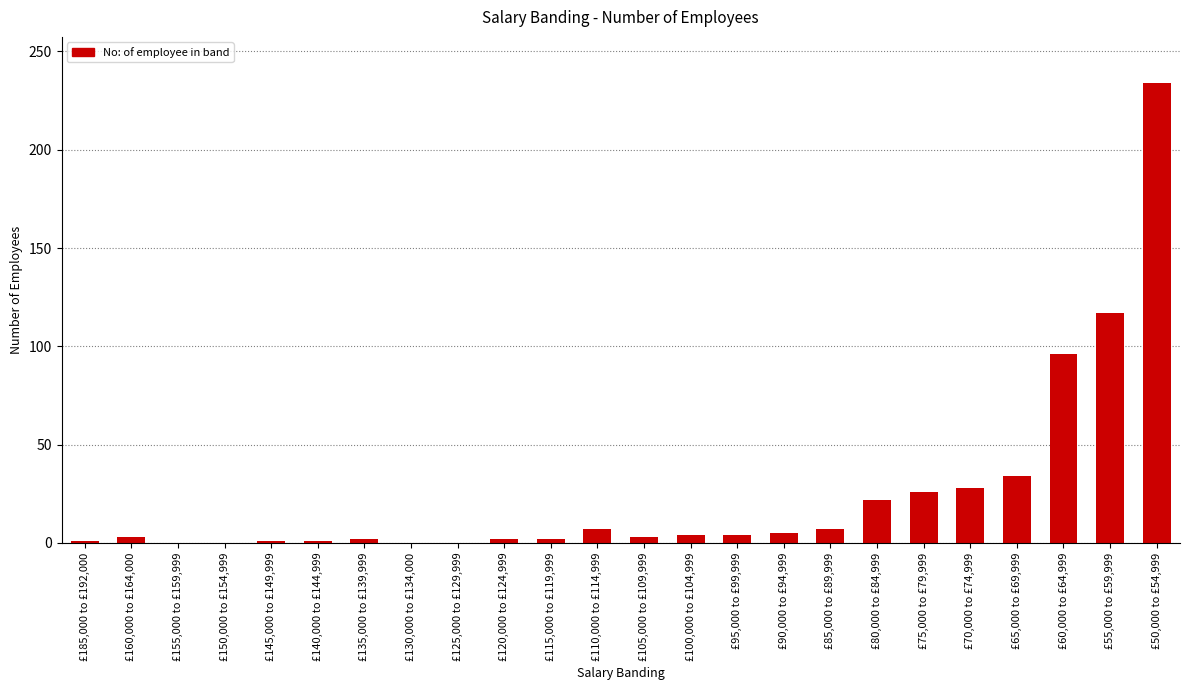

Approximately how many times larger is the value at £65,000 to £69,999 compared to £70,000 to £74,999?

1.2